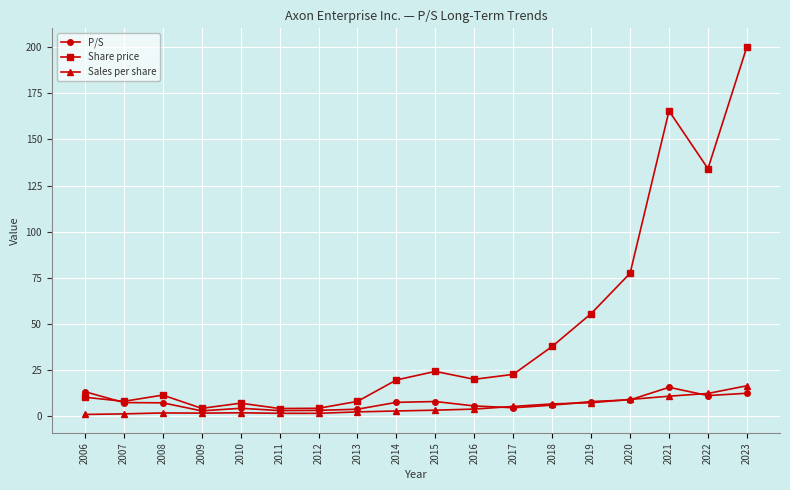

At which category does the chart reach its peak across all series?

2023